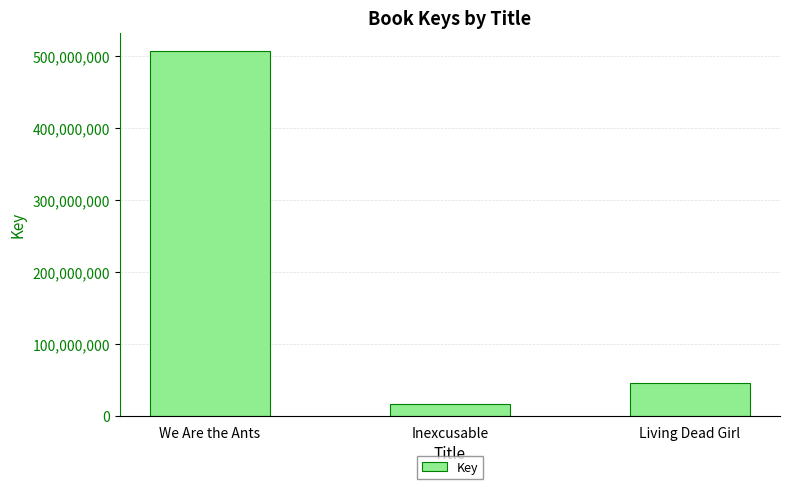

List the labels in order of value, smallest first.

Inexcusable, Living Dead Girl, We Are the Ants